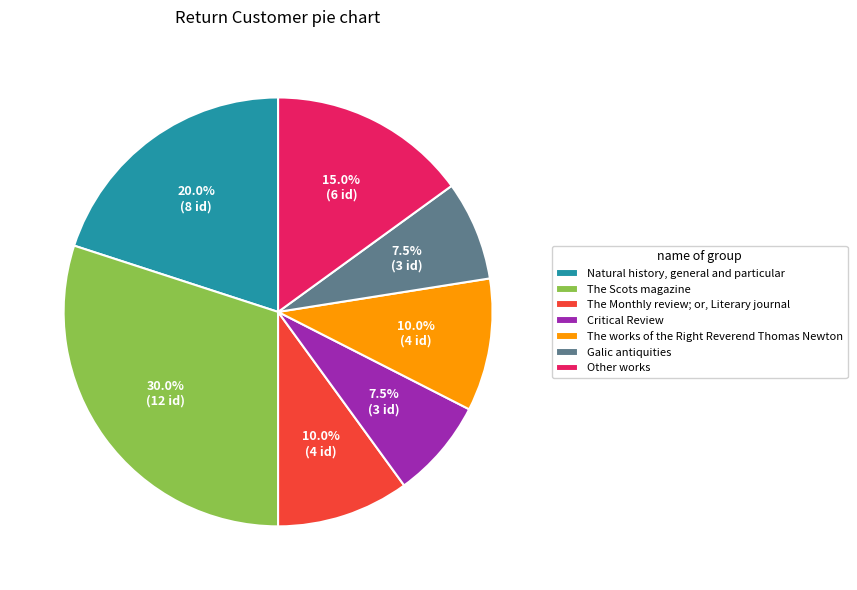

Does any single category account for the majority?

No